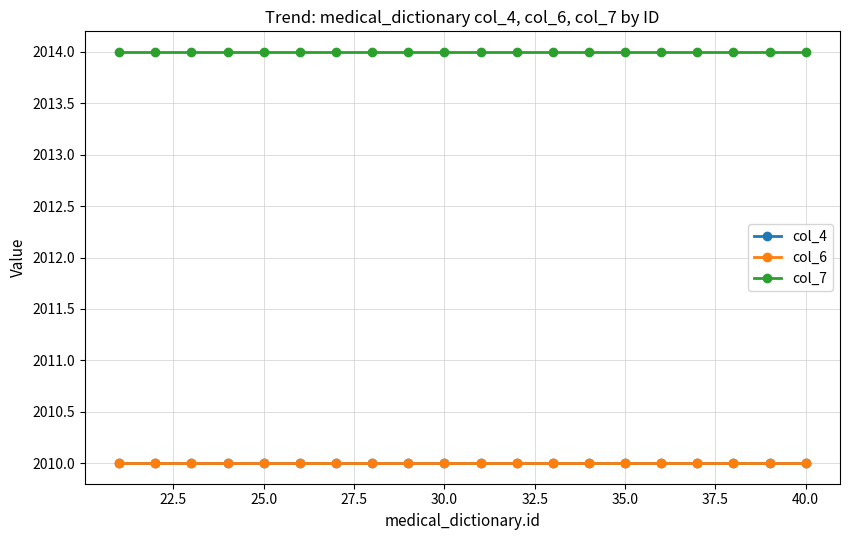

What is the value of the col_4 point at the 9th from the left?

2010